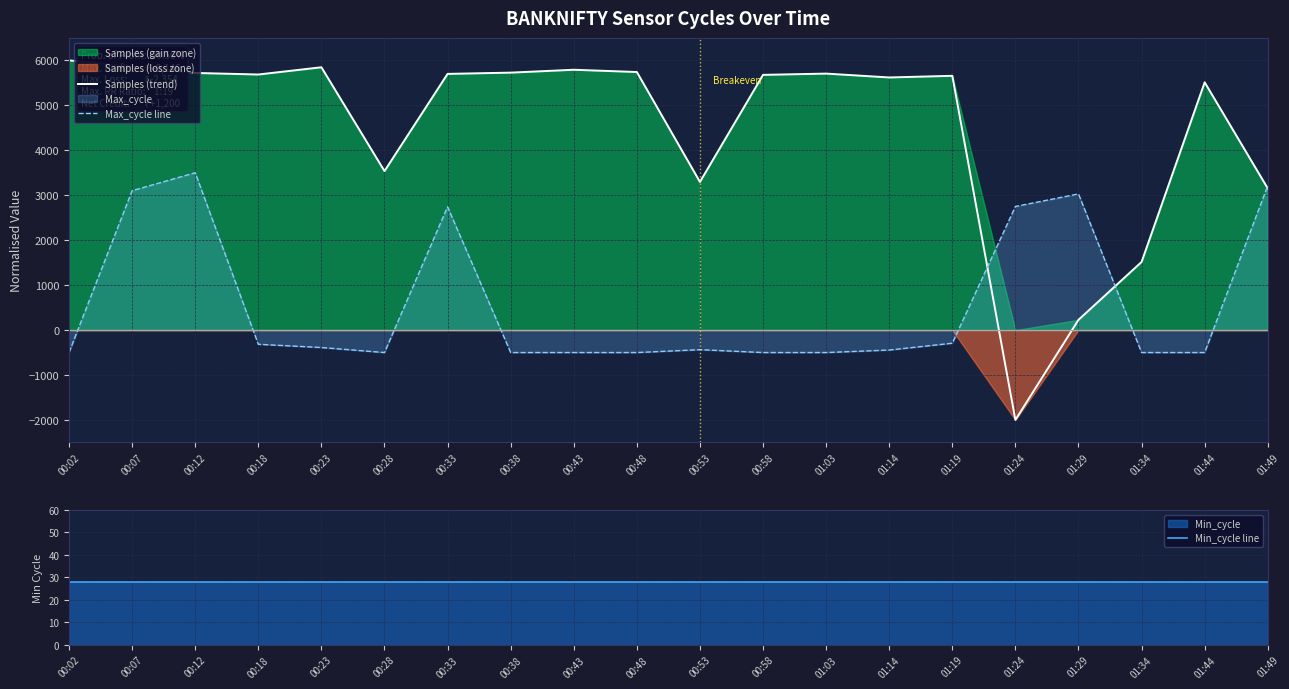

What is the sum of all Min_cycle line values?

560.0